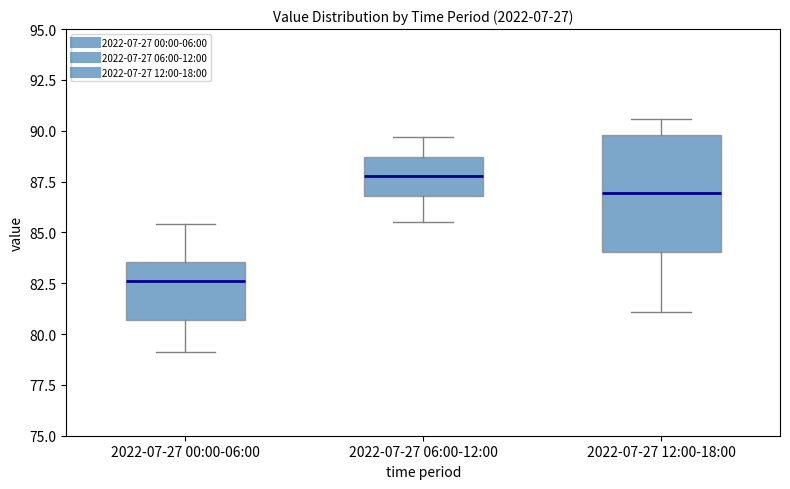

Where is the upper edge of the box for 2022-07-27 06:00-12:00 on the y-axis? The values are not printed on the chart, so give them approximately, as read against the axis.

88.5